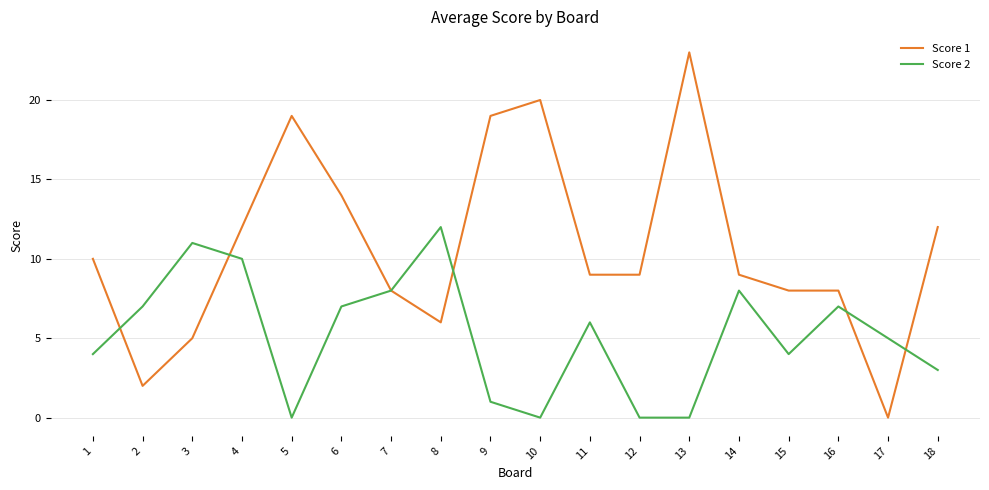

What is the difference between the highest and lowest values at 1?

6